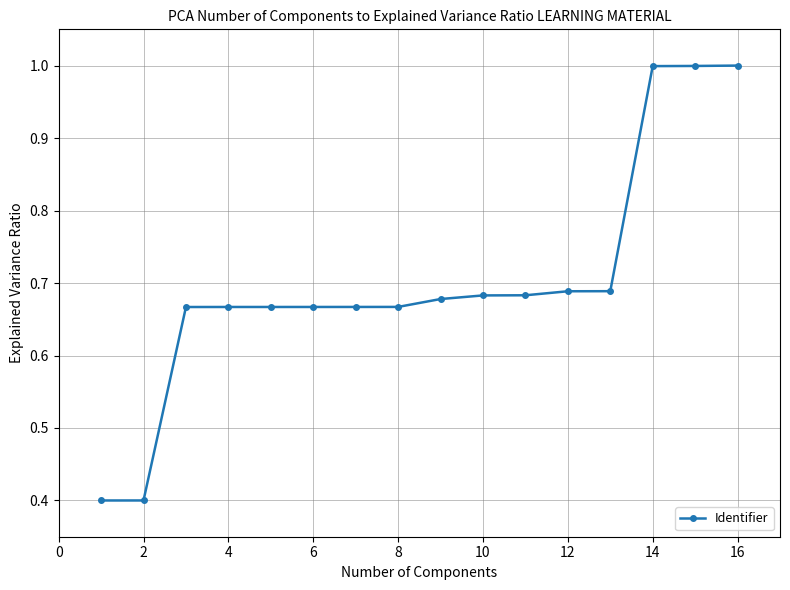

What is the greatest value displayed?

1.0